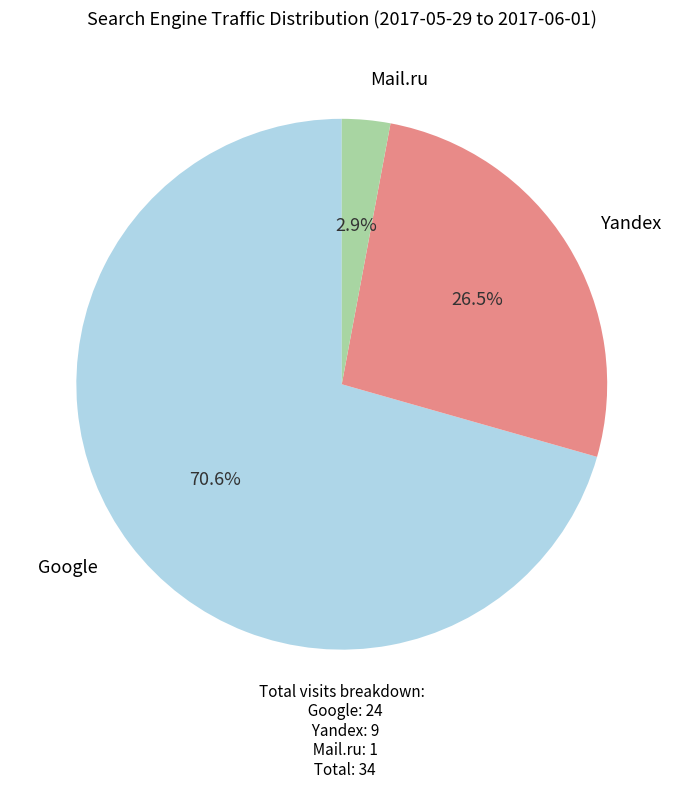

What percentage do Google and Mail.ru together represent?

73.5%